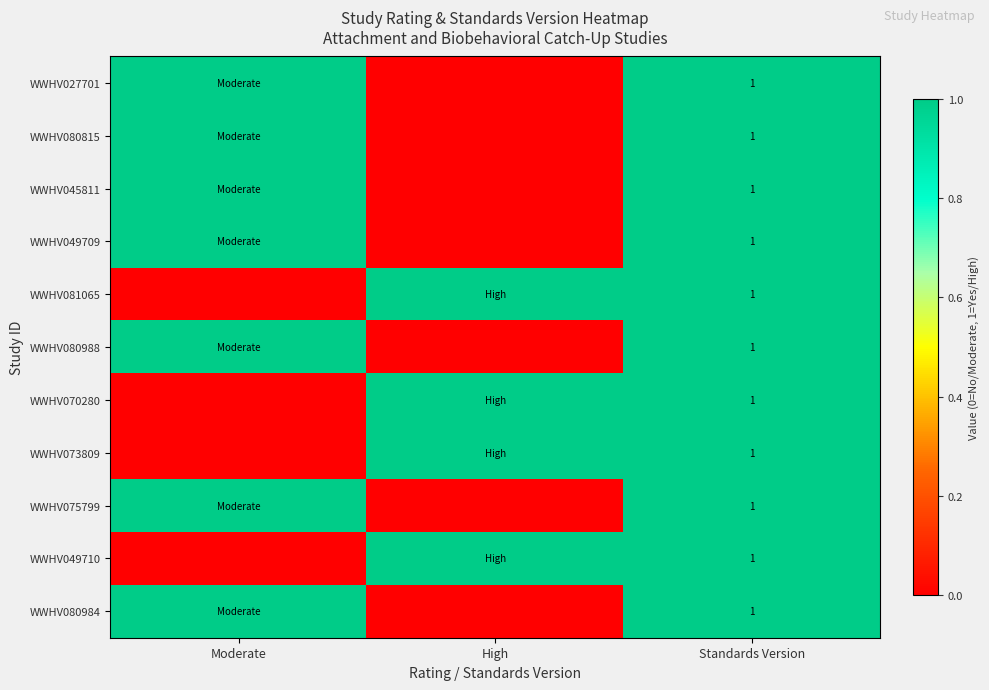

True or false: WWHV027701 has a value of 1 at Standards Version.

True